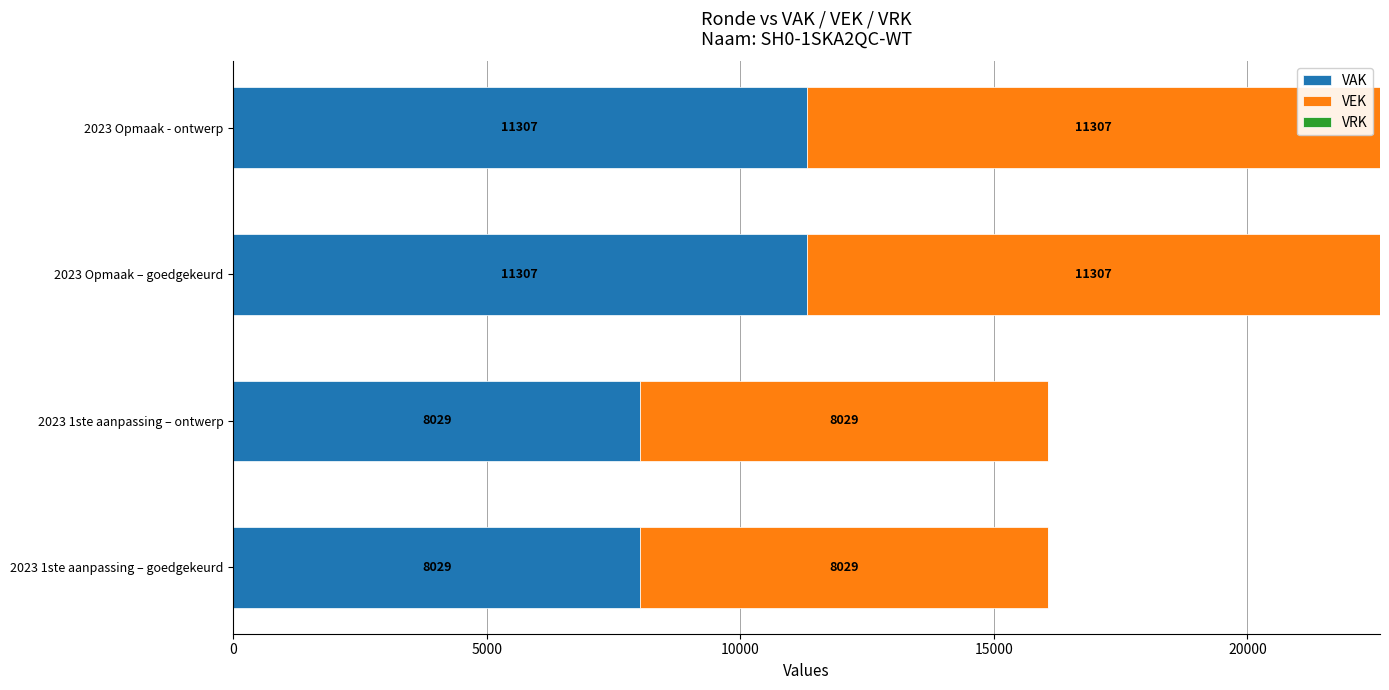

Is it true that VAK equals 8029 at 2023 1ste aanpassing – ontwerp?

True